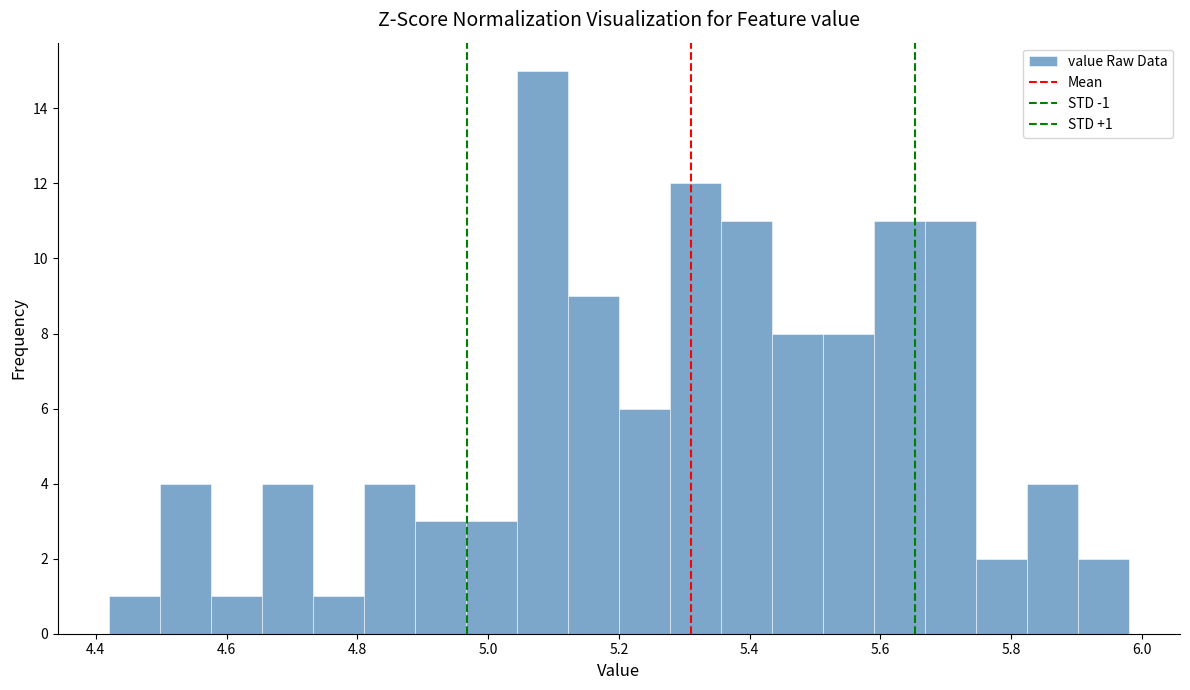

Around what value on the x-axis is the tallest bar? Give the approximate position of its centre, as read against the axis.

5.08